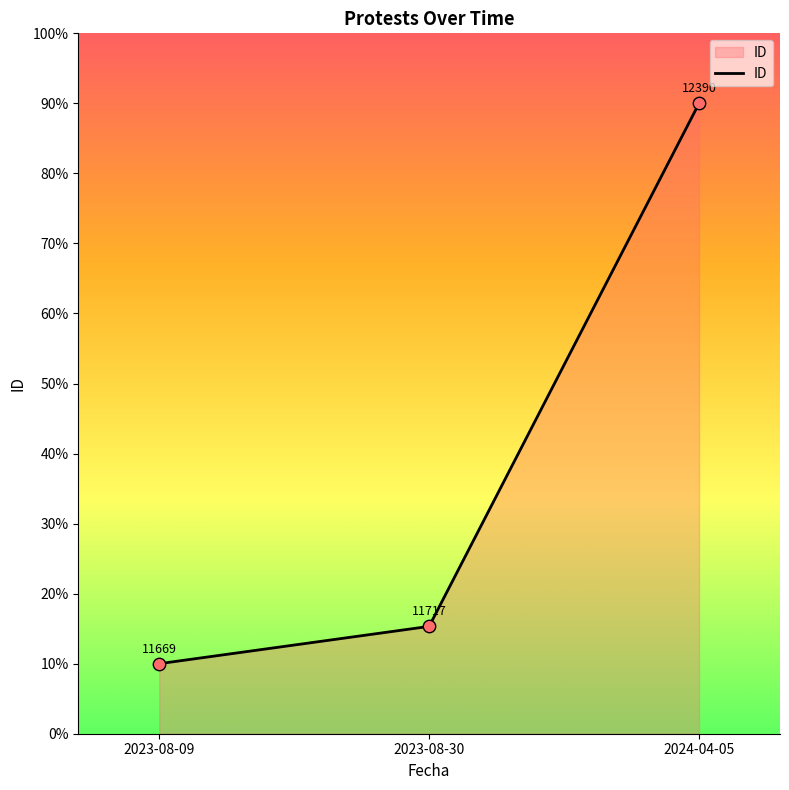

What is the change in value from 2023-08-30 to 2024-04-05?

+74.7